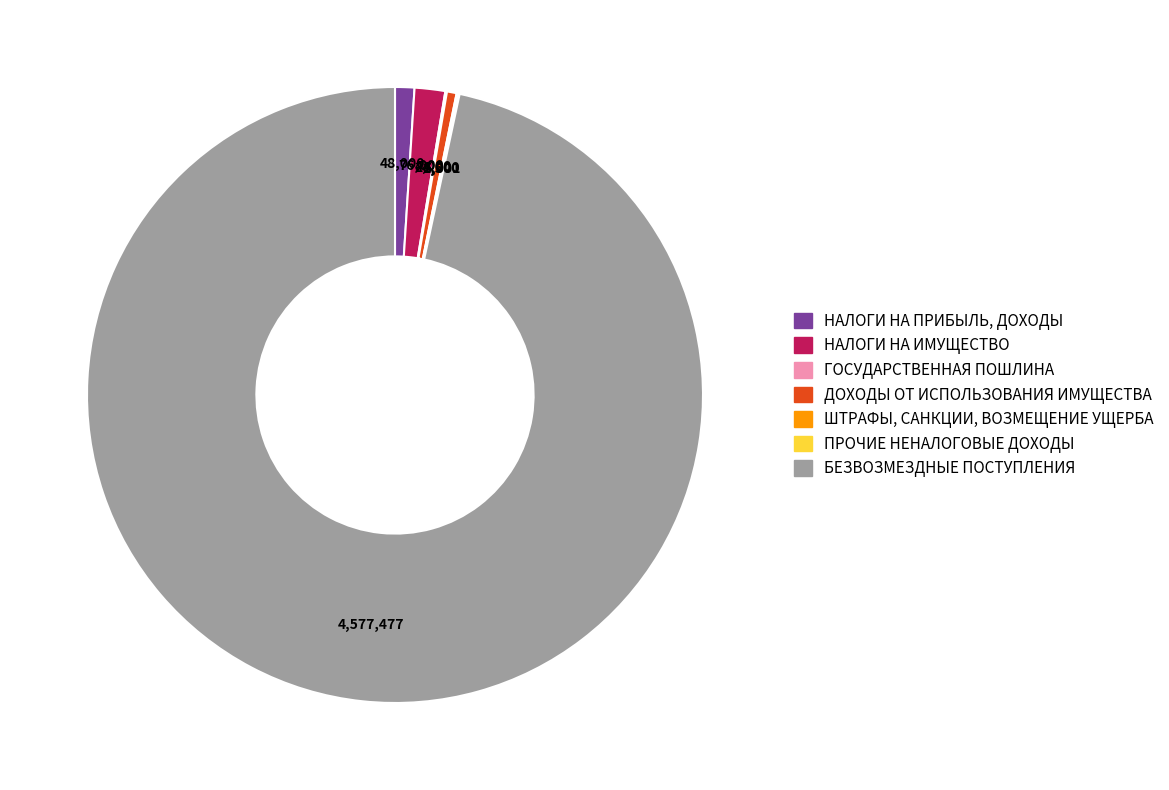

What is the largest slice in the pie chart?

БЕЗВОЗМЕЗДНЫЕ ПОСТУПЛЕНИЯ